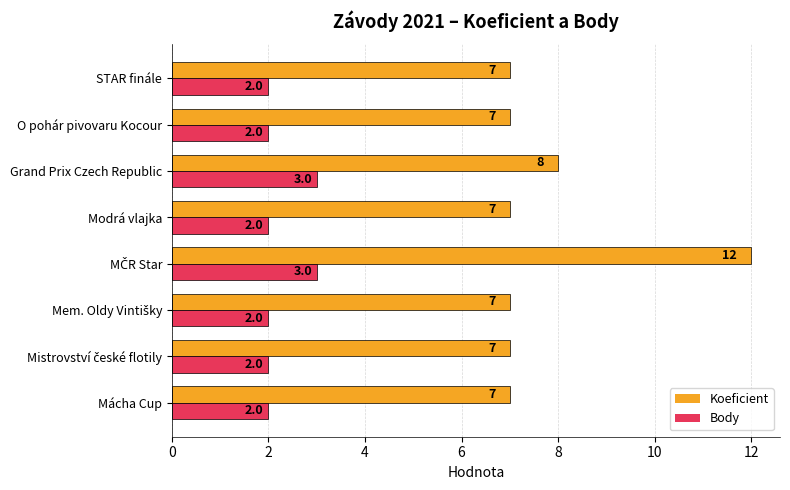

What is the maximum value for Body?

3